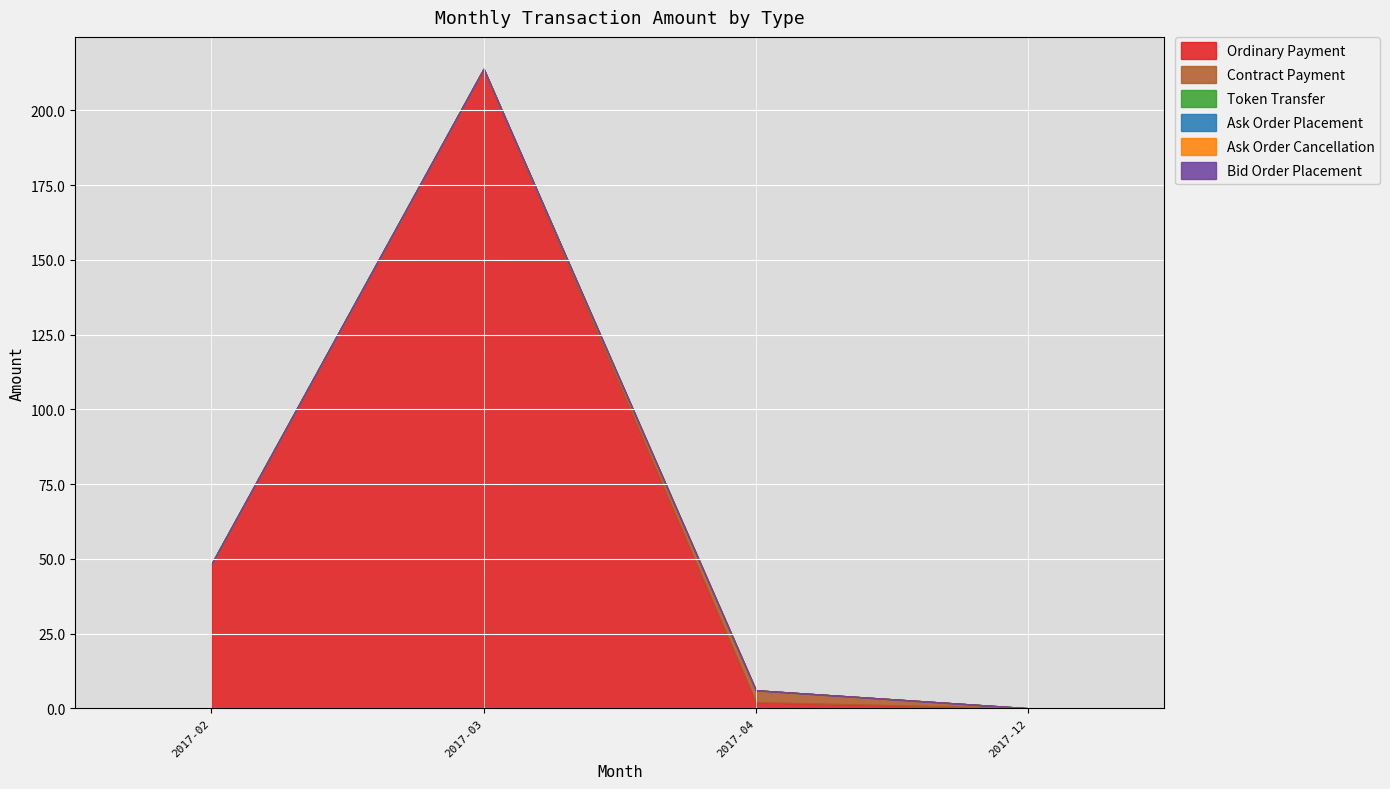

At which category is the sum across all series the highest?

2017-03